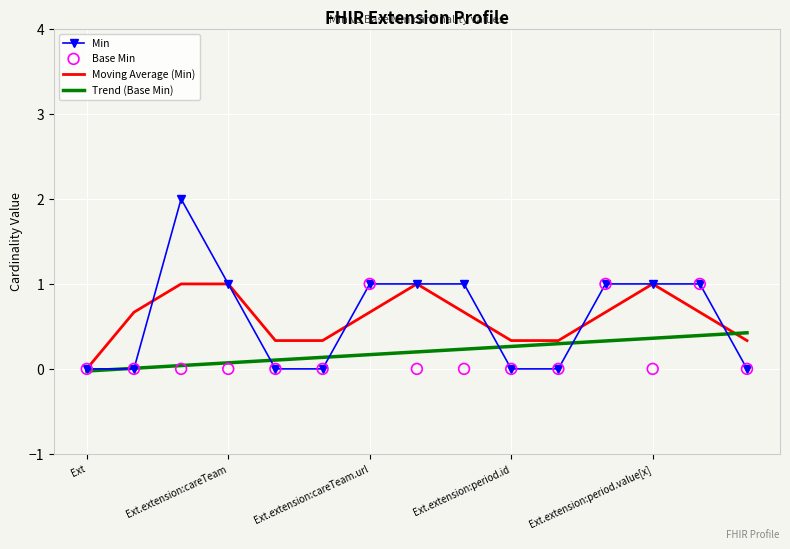

What are all the series names shown in the legend?

Min, Moving Average (Min), Trend (Base Min), Base Min